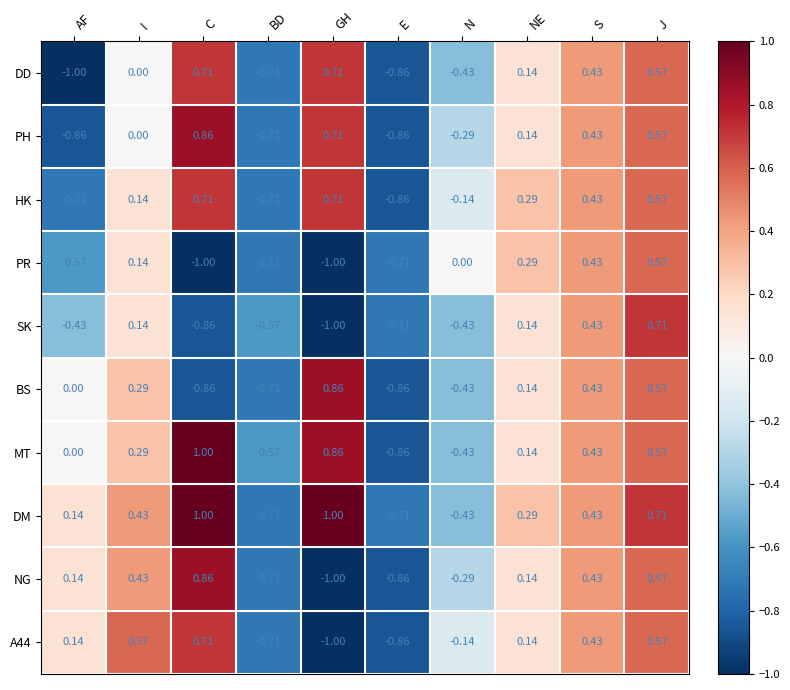

At which label does MT reach its minimum?

E